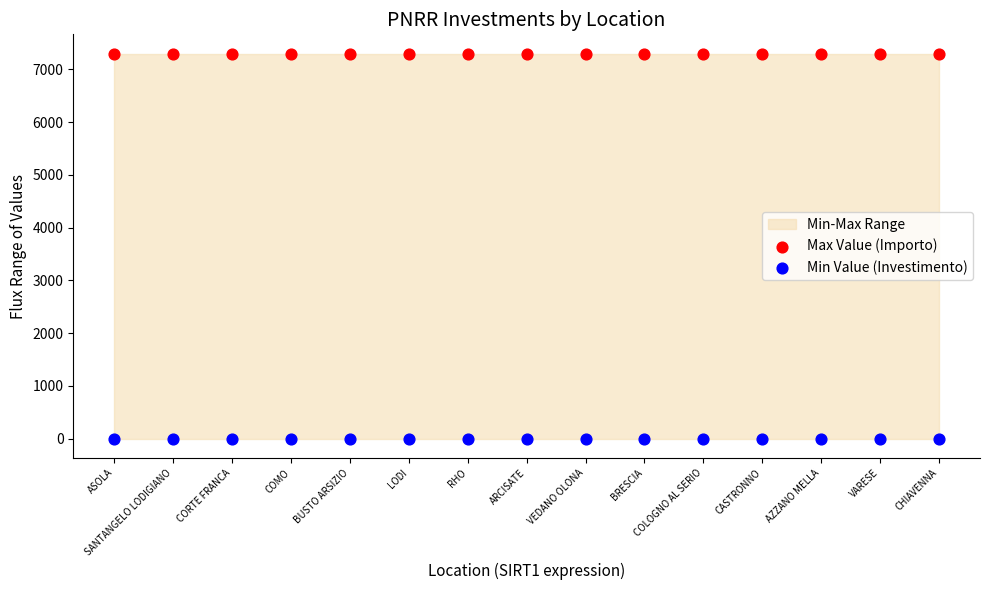

Which series reaches the minimum Y coordinate?

Min Value (Investimento)